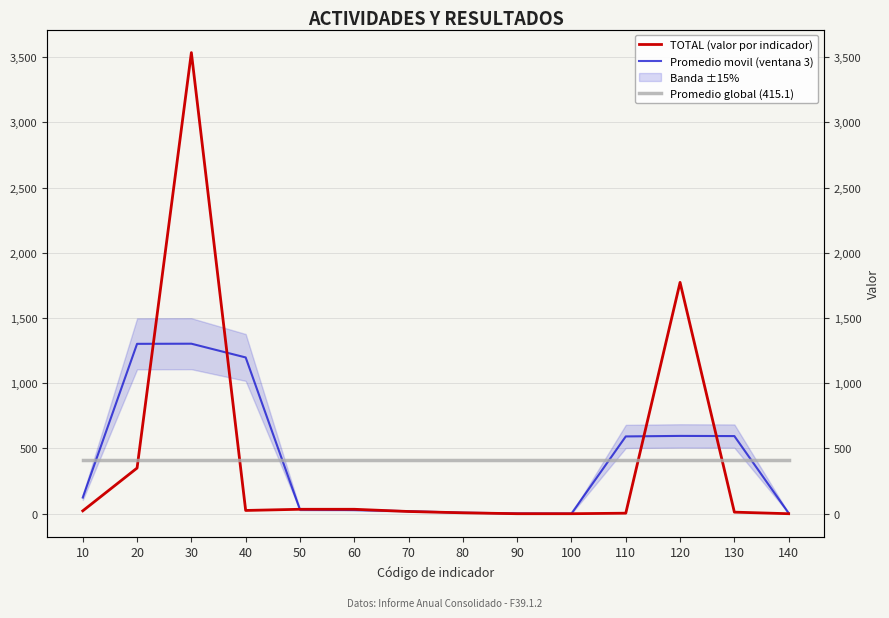

Which has a higher value, 10 or 70?

10